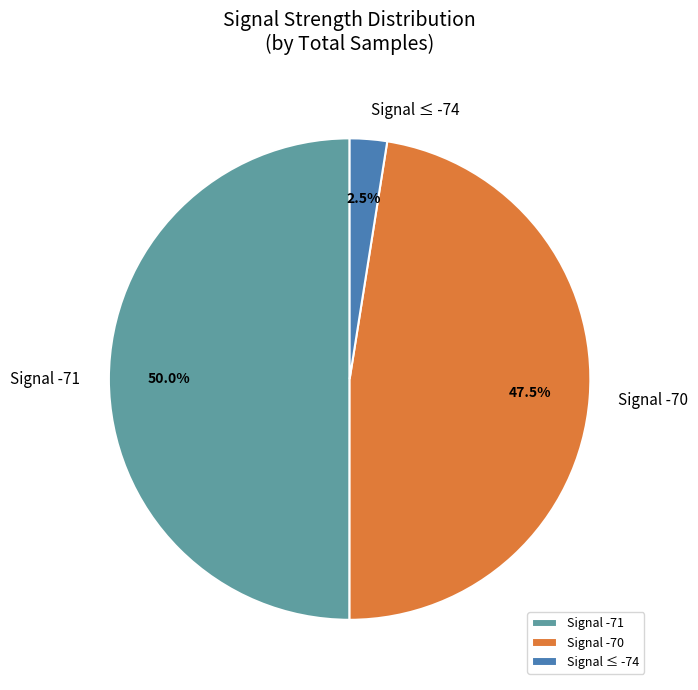

Which slice is the largest?

Signal -71